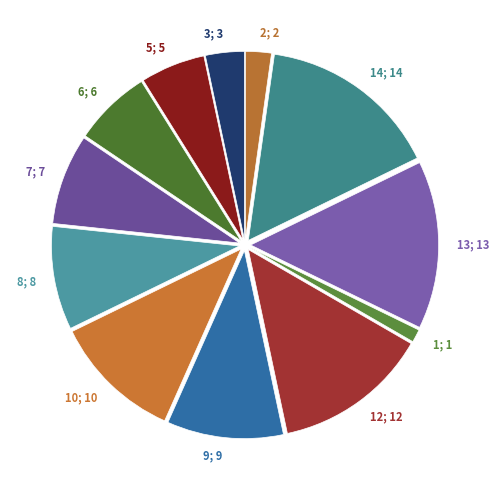

Is it true that 9; 9 is 10% of the pie?

True